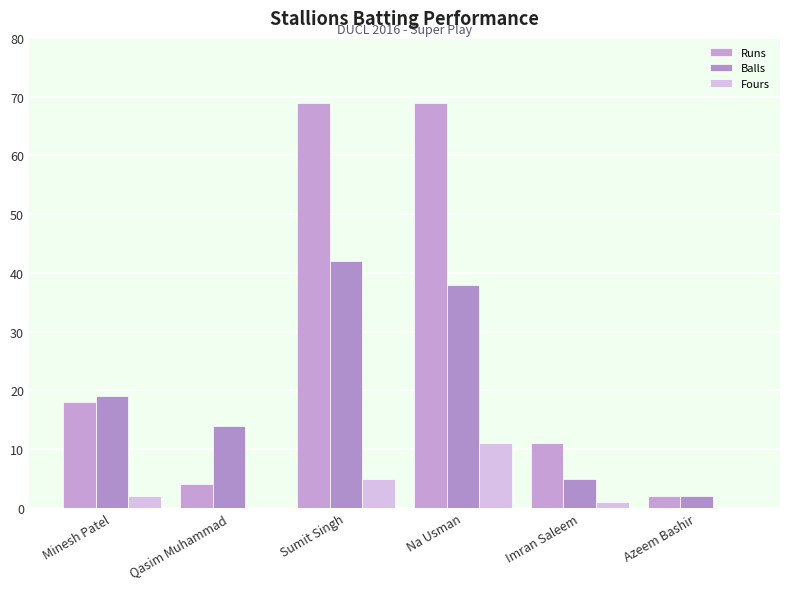

What is the sum of all Runs values?

173